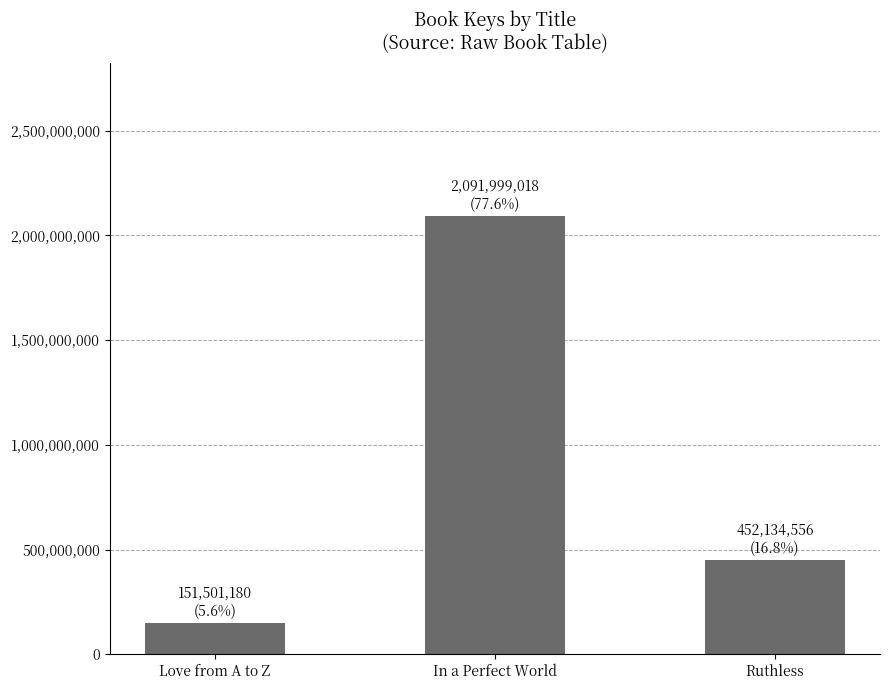

List the labels in order of value, largest first.

In a Perfect World, Ruthless, Love from A to Z